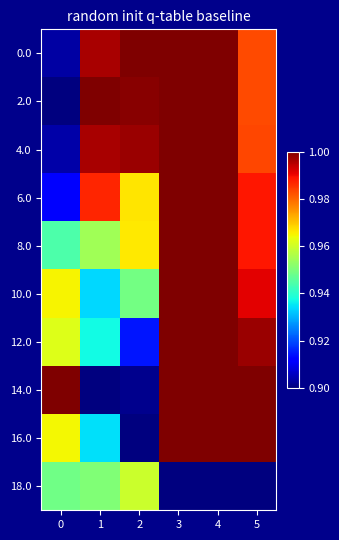

What is the minimum value shown in the chart?

0.9